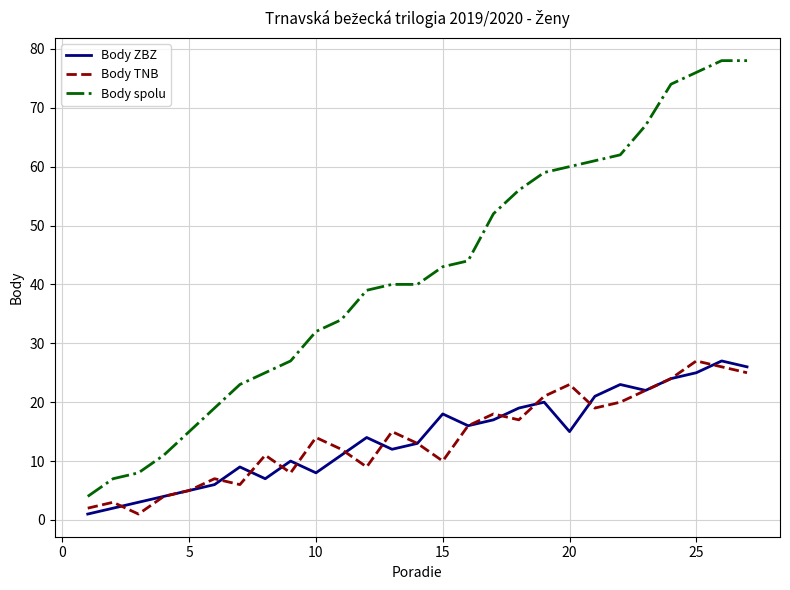

What is the lowest value of the Body spolu series?

4